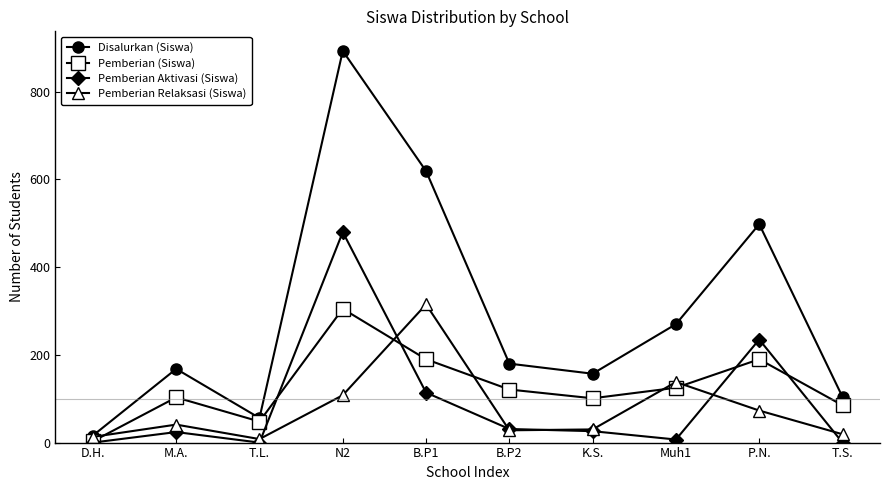

Count the number of data series in this chart.

4